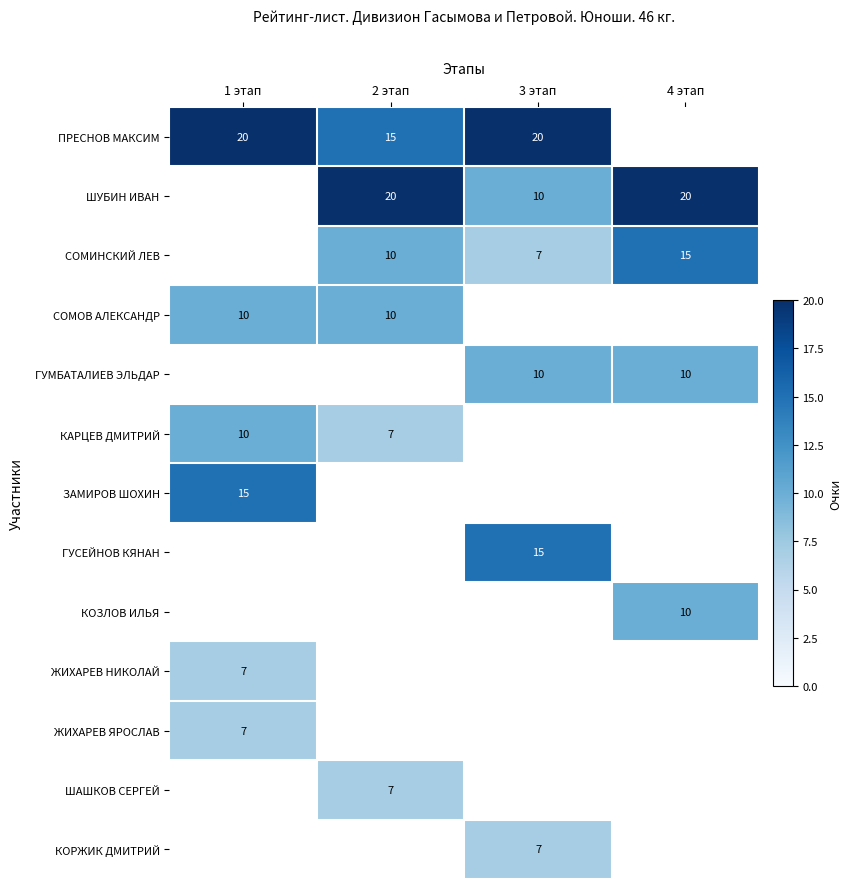

The ШУБИН ИВАН series shows 10 at 3 этап. True or false?

True